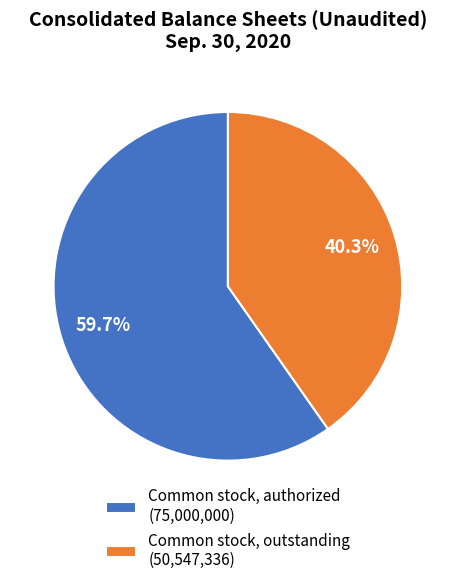

Does any single category account for the majority?

Yes